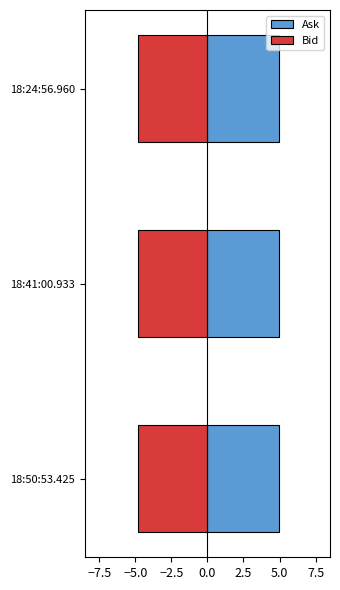

Reading right to left, what are all the values shown in this chart?

Ask: 5.0	5.0	5.0
Bid: -4.8	-4.8	-4.8